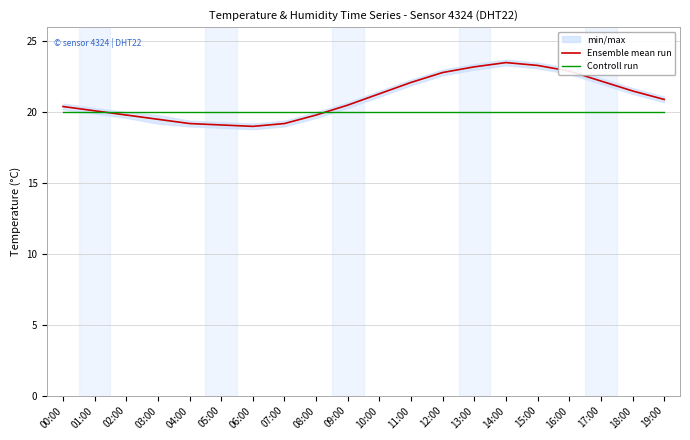

The Ensemble mean run series shows 19.2 at 04:00. True or false?

True